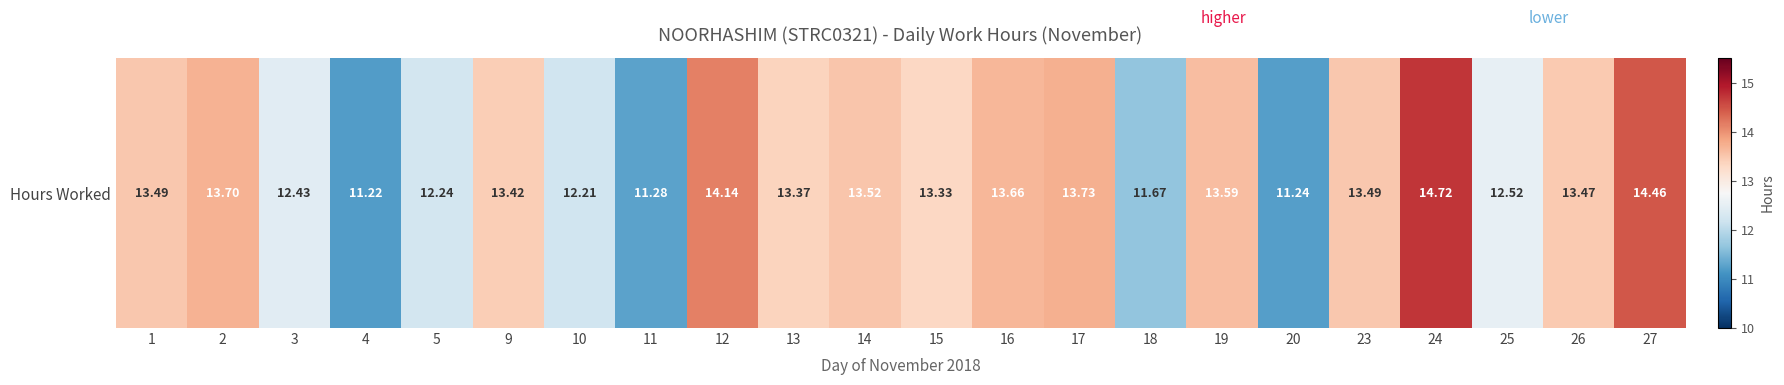

What is the difference between the second highest and second lowest values?

3.2